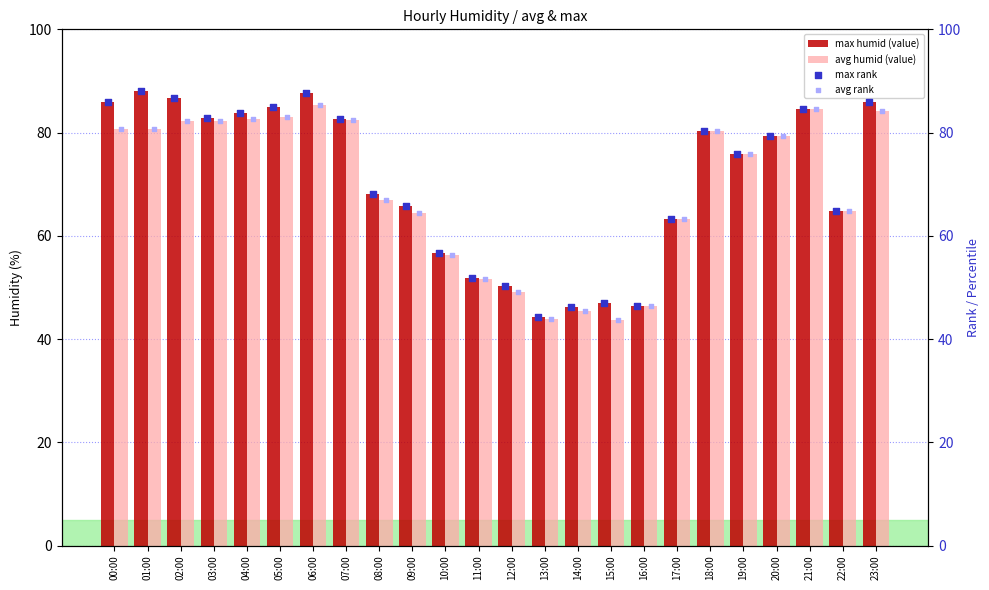

What is the difference between the max humid (value) values at 14:00 and 10:00?

10.5